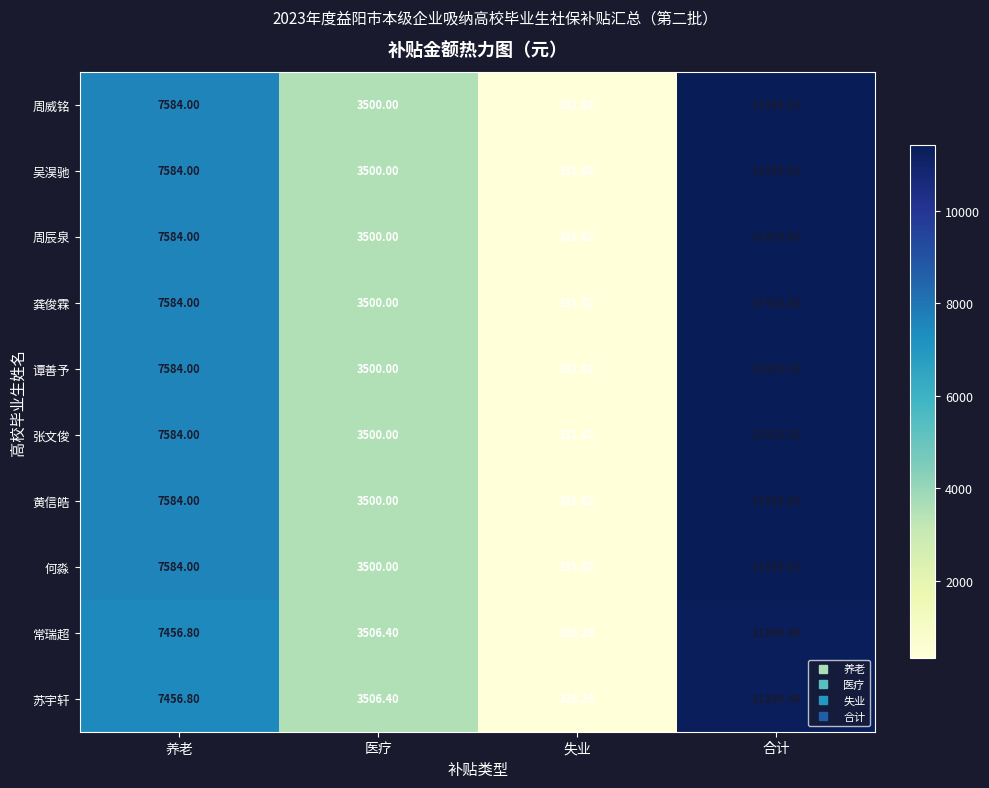

Rank the categories by 谭善予 value from highest to lowest.

合计, 养老, 医疗, 失业